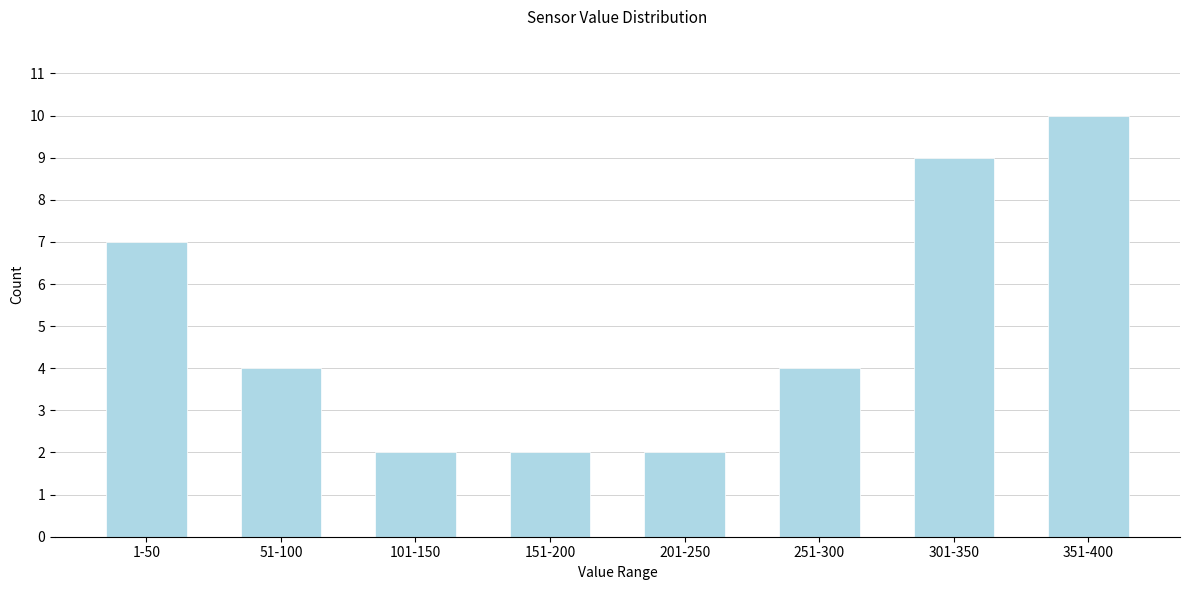

Reading left to right, transcribe all the data shown in this chart.

1-50=7	51-100=4	101-150=2	151-200=2	201-250=2	251-300=4	301-350=9	351-400=10